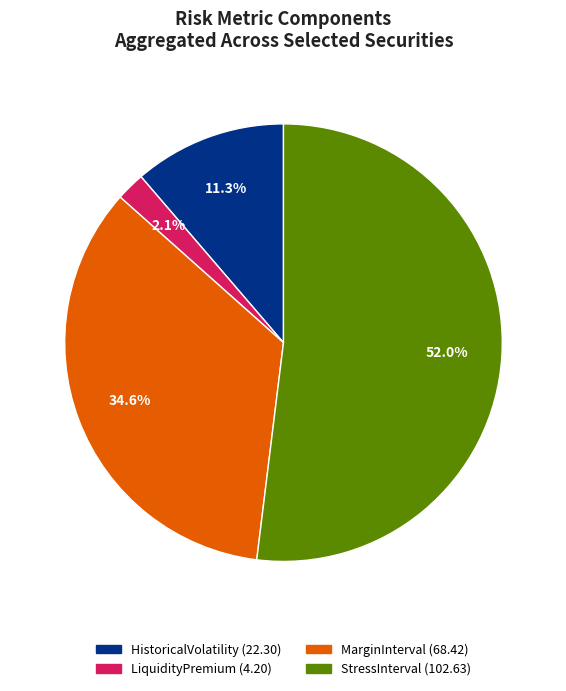

Count the number of slices in the pie.

4